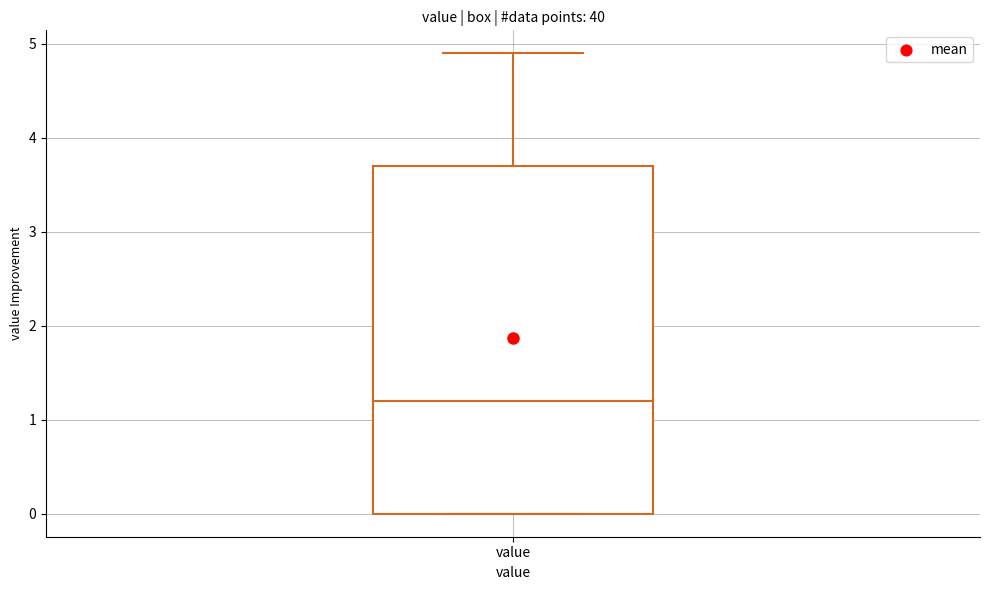

Read this box plot against the y-axis: the position of the median line, the range covered by the box, and the ends of both whiskers. The values are not printed on the chart, so give them approximately, as read against the axis.

median 1.2, box 0.0 to 3.7, whiskers 0.0 to 4.9